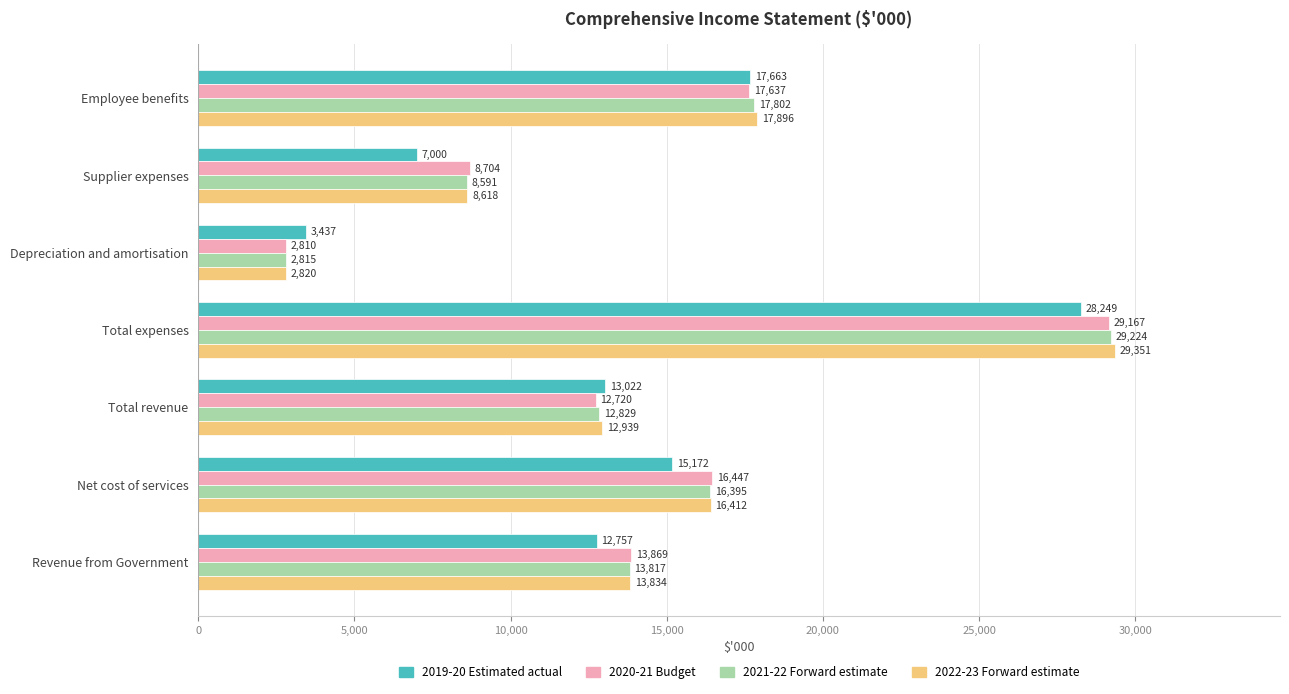

How many distinct data groups are displayed?

4